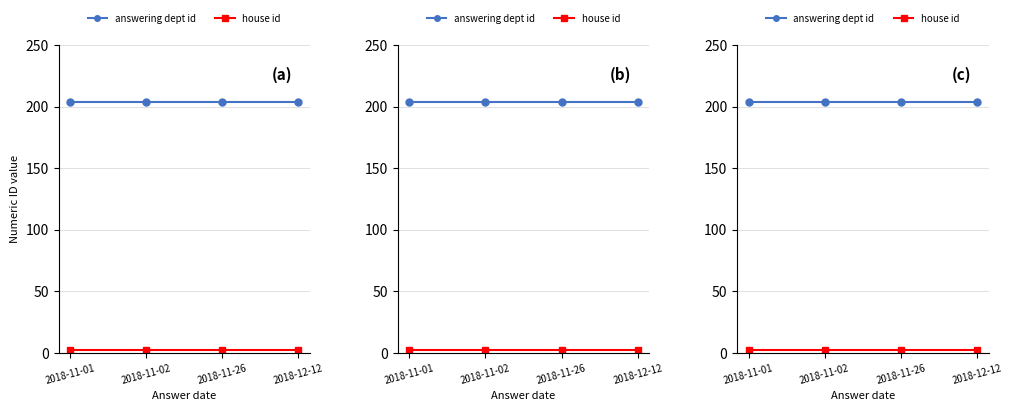

At which category does the chart reach its minimum across all series?

2018-11-01